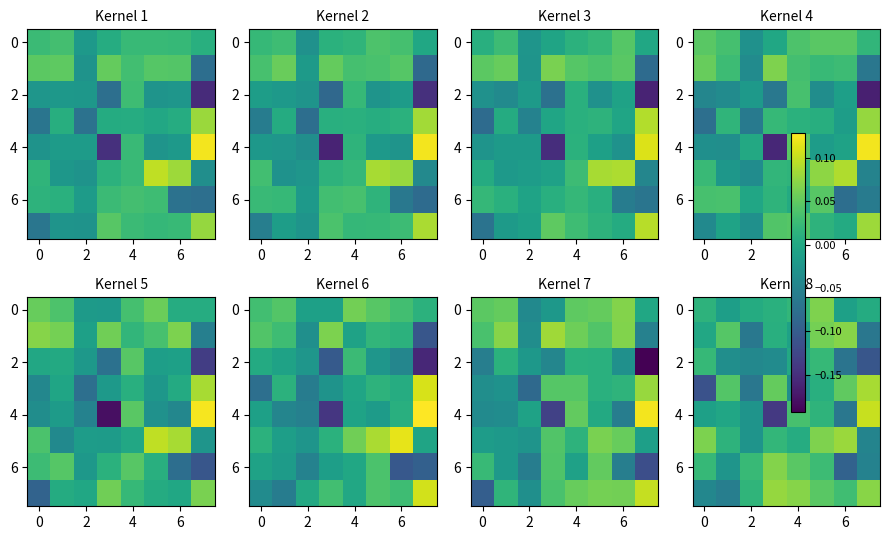

How many values in 4 are below zero?

5